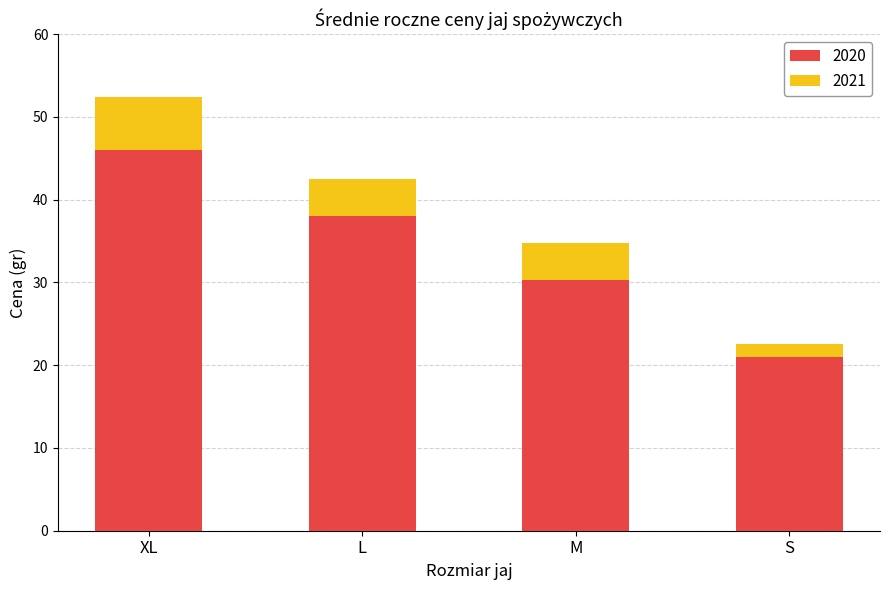

The value of 2020 at S is 21.0. True or false?

True